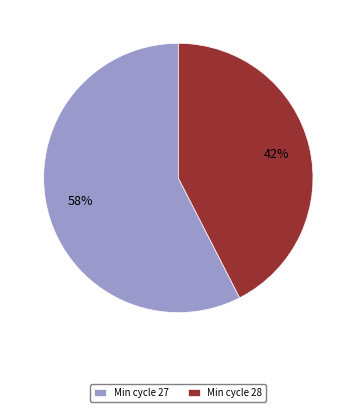

Does any single category account for the majority?

Yes